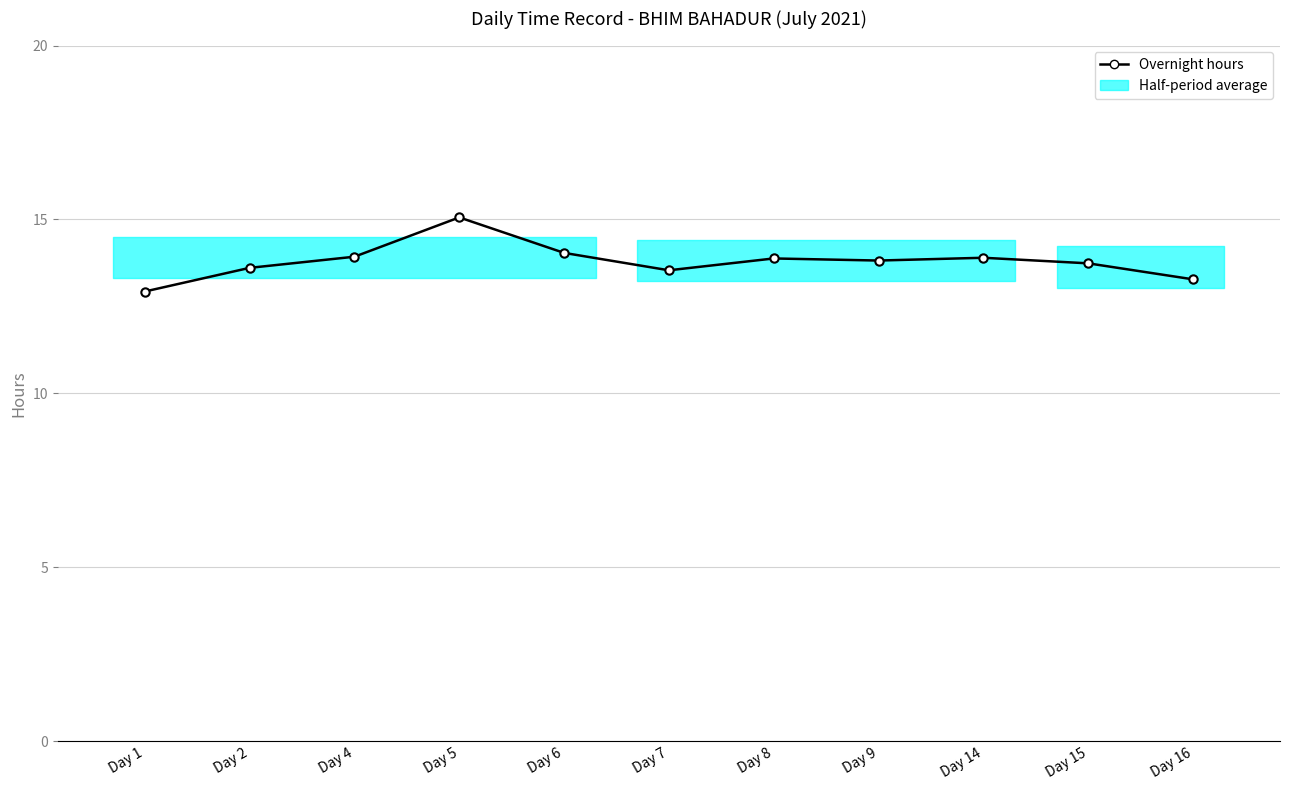

Reading right to left, list all the values displayed in this chart.

Day 16=13.3	Day 15=13.7	Day 14=13.9	Day 9=13.8	Day 8=13.9	Day 7=13.5	Day 6=14.0	Day 5=15.1	Day 4=13.9	Day 2=13.6	Day 1=12.9